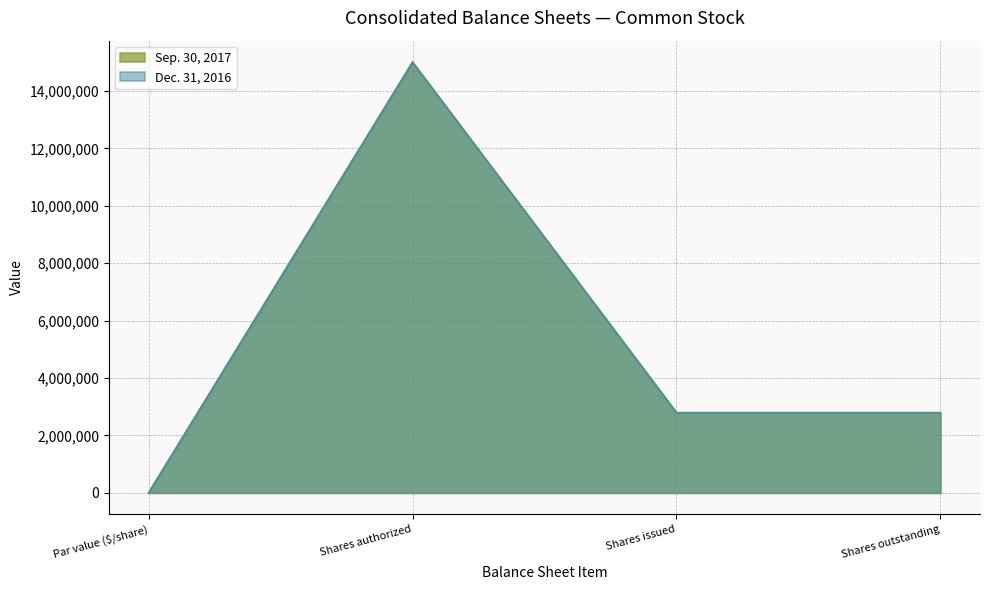

Which series changed the most between Par value ($/share) and Shares outstanding?

Sep. 30, 2017